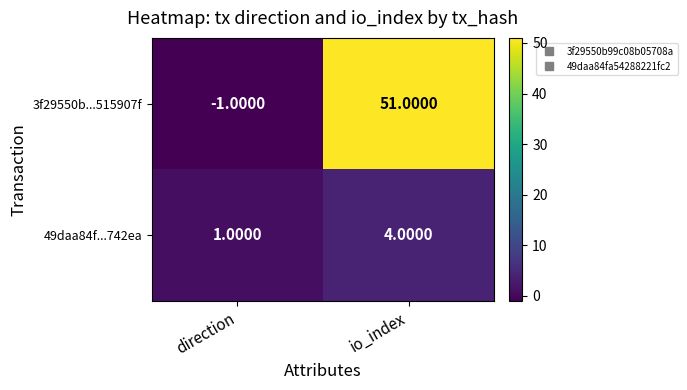

At io_index, list the series in order from largest to smallest.

3f29550b...515907f, 49daa84f...742ea